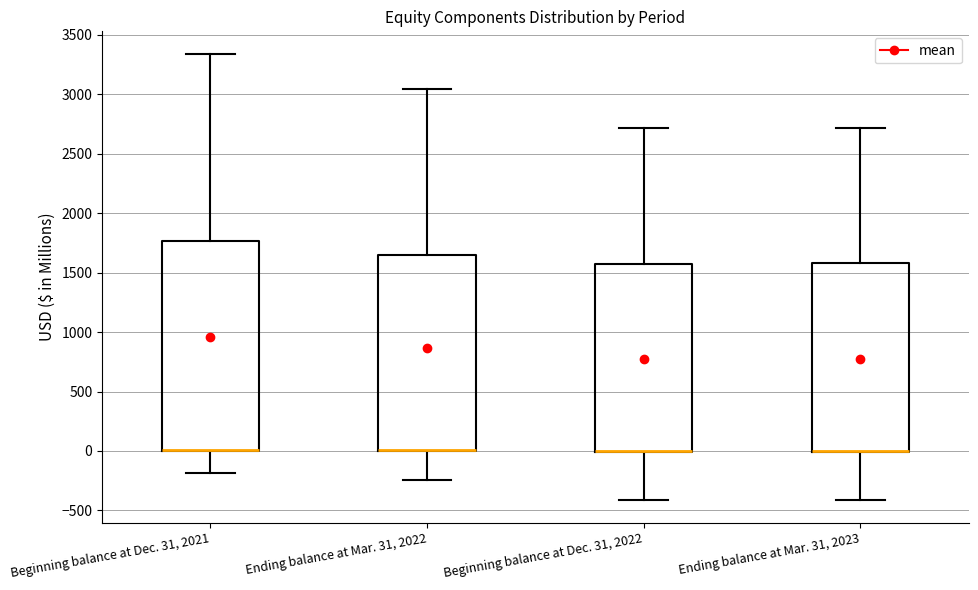

Where is the lower edge of the box for Ending balance at Mar. 31, 2023 on the y-axis? The values are not printed on the chart, so give them approximately, as read against the axis.

0